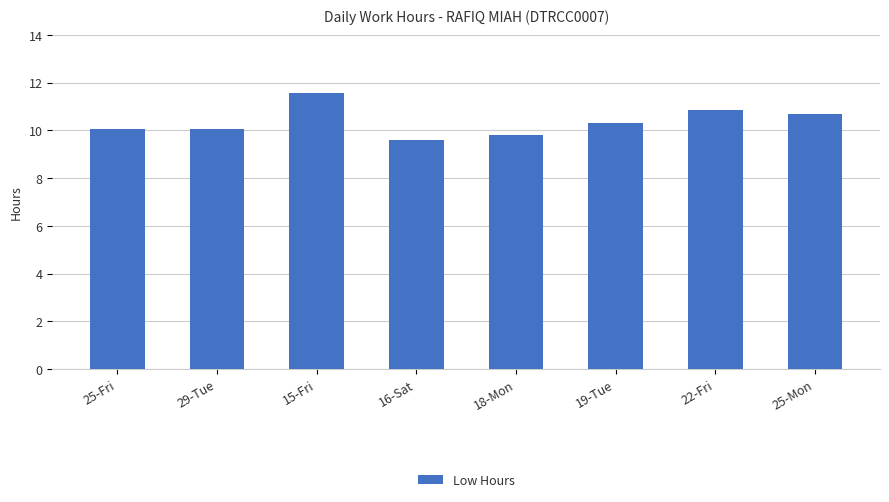

What position from the right is 22-Fri?

2